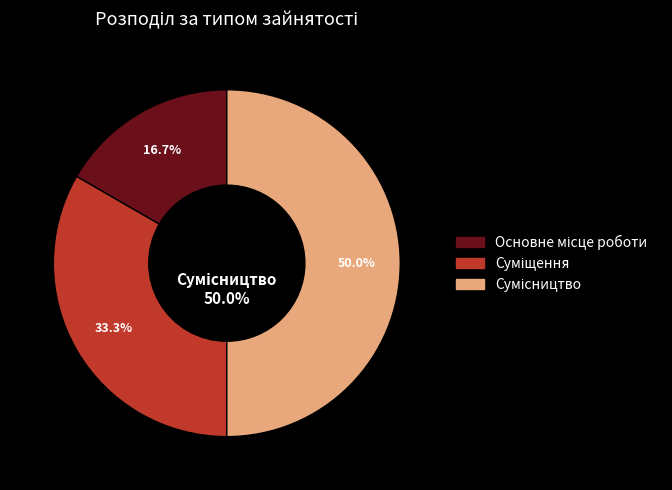

To the nearest percent, what percentage of the pie is Основне місце роботи?

17%